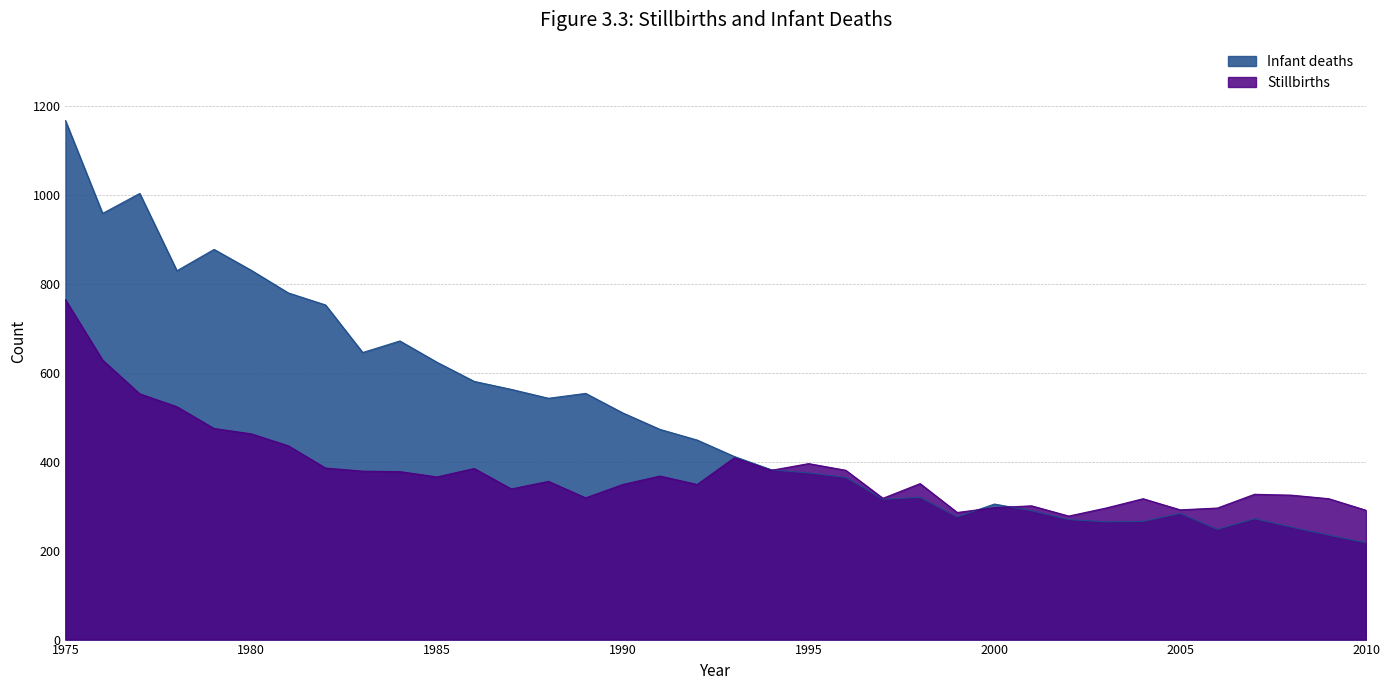

What is the sum of the Stillbirths values at 1982 and 2000?

683